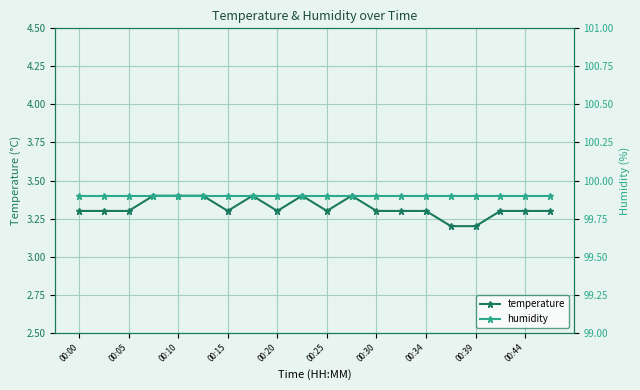

The value of temperature at 00:34 is 0.7. True or false?

False